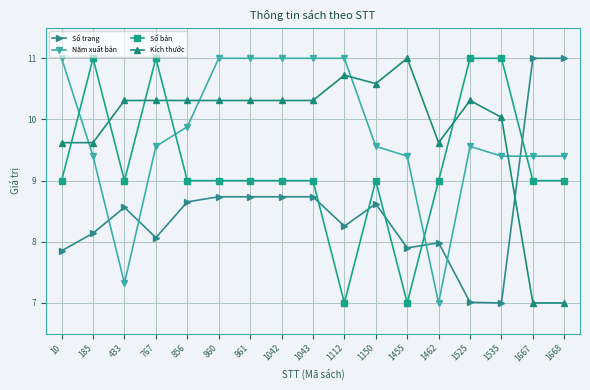

At which label does Kích thước first exceed 10?

433